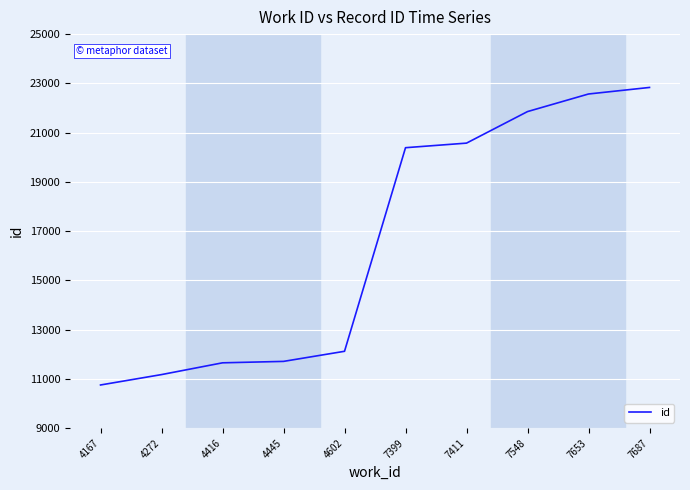

The chart shows a value of 6272 at 4272. True or false?

False